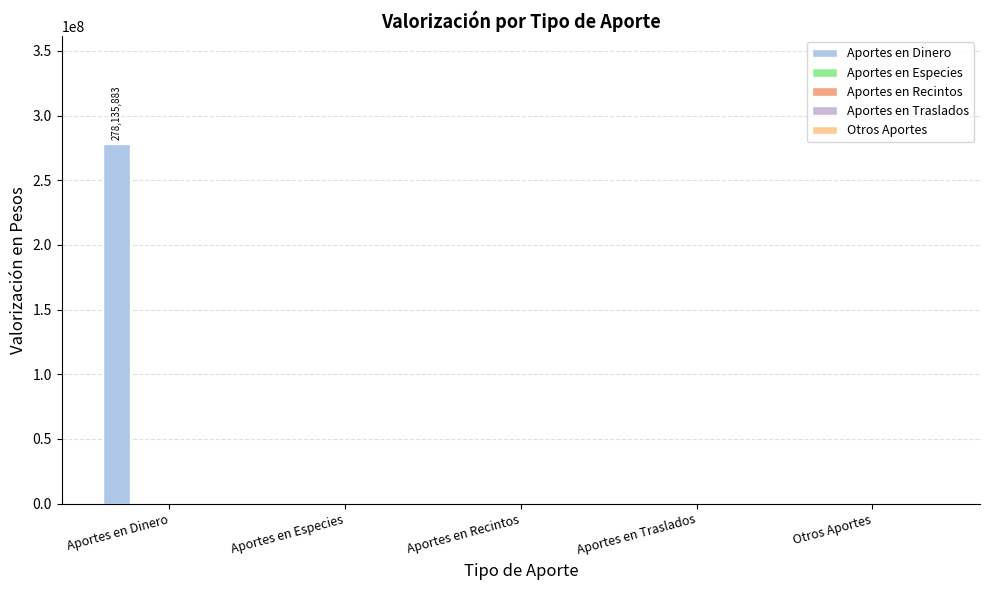

Reading left to right, extract all data points from this chart.

Aportes en Dinero: 278135883	0	0	0	0
Aportes en Especies: 0	0	0	0	0
Aportes en Recintos: 0	0	0	0	0
Aportes en Traslados: 0	0	0	0	0
Otros Aportes: 0	0	0	0	0